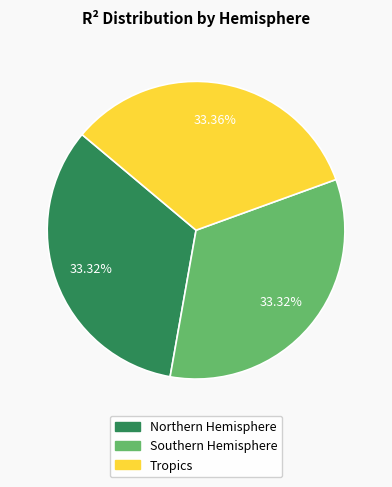

Does Tropics account for over 50% of the chart?

No